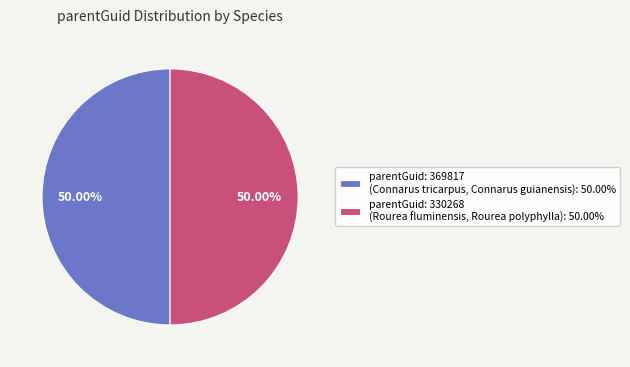

How many segments does this pie chart have?

2